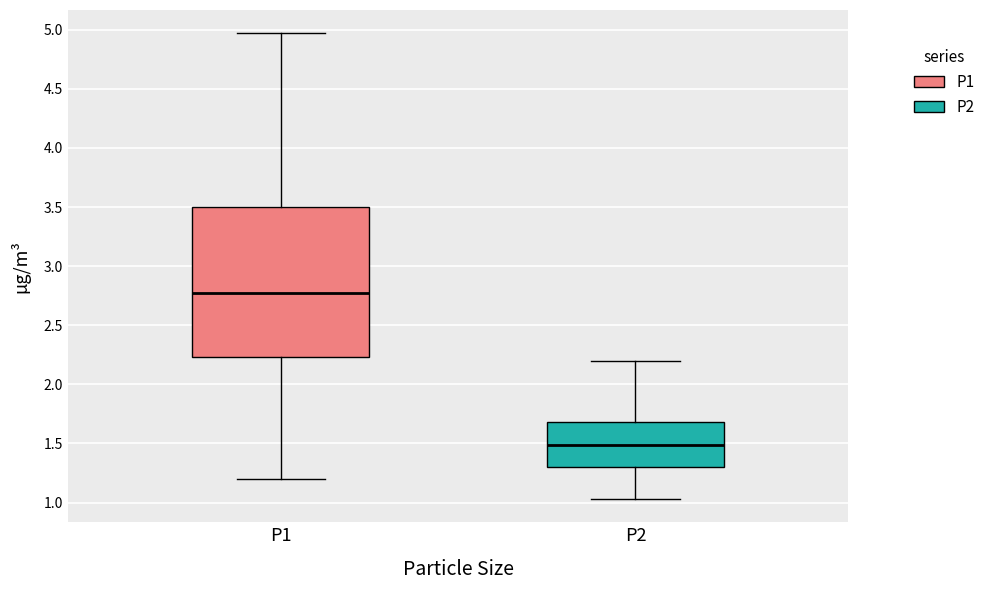

Reading left to right, read every box against the y-axis: the position of its median line, the range the box covers, and the ends of its whiskers. The values are not printed on the chart, so give them approximately, as read against the axis.

P1: median 2.75, box 2.25 to 3.50, whiskers 1.20 to 4.95
P2: median 1.50, box 1.30 to 1.70, whiskers 1.05 to 2.20